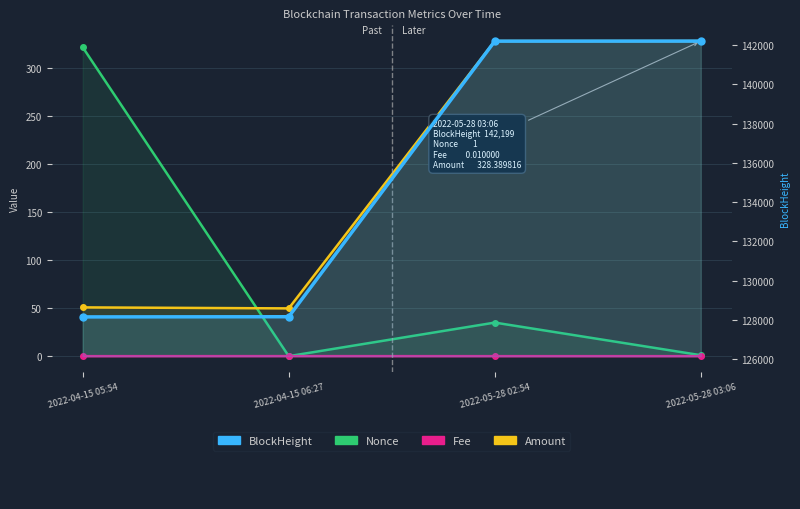

How many interior local valleys does the Nonce series have?

1